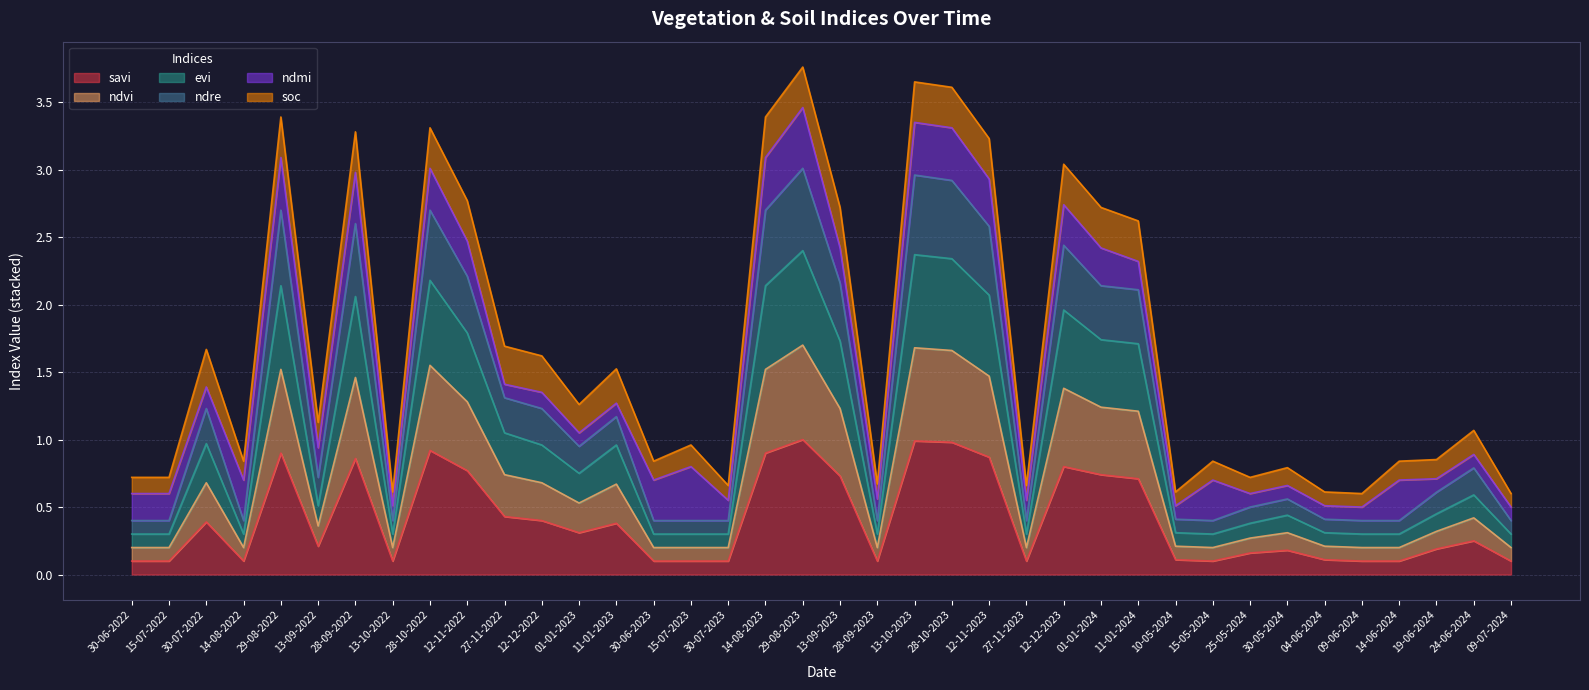

What is the sum of the savi values at 13-09-2023 and 29-08-2023?

1.7